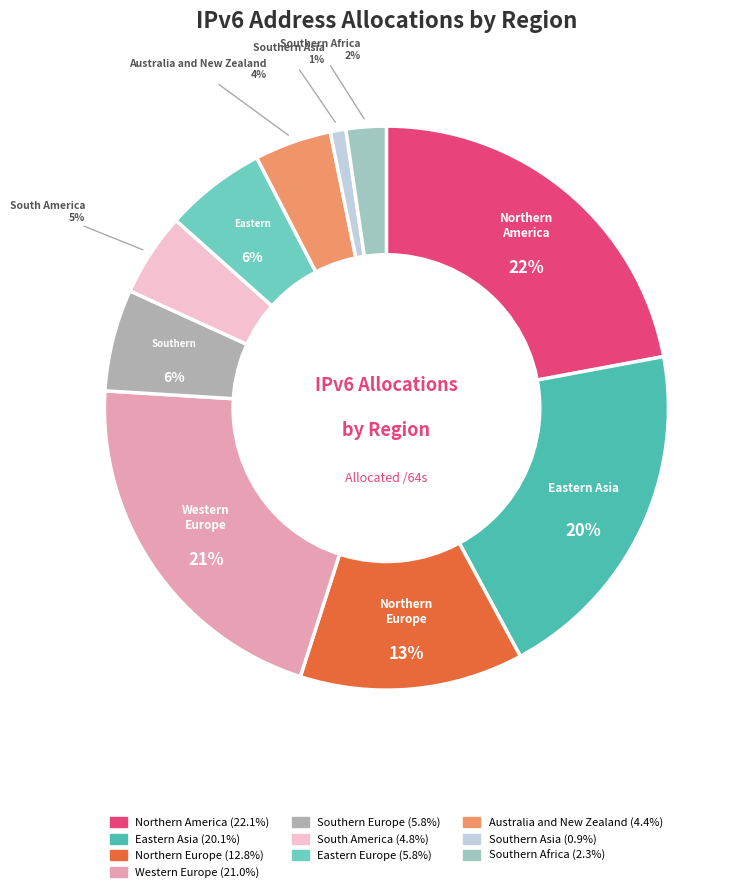

What percentage do Southern Africa and Northern America together represent?

24.4%